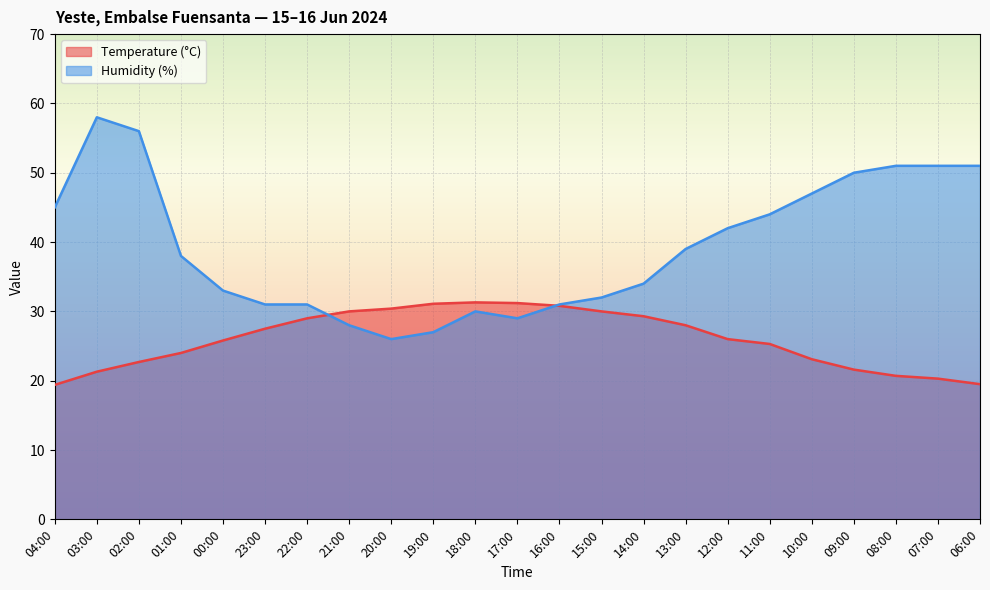

Rank the series by their maximum value, from highest to lowest.

Humidity (%), Temperature (°C)